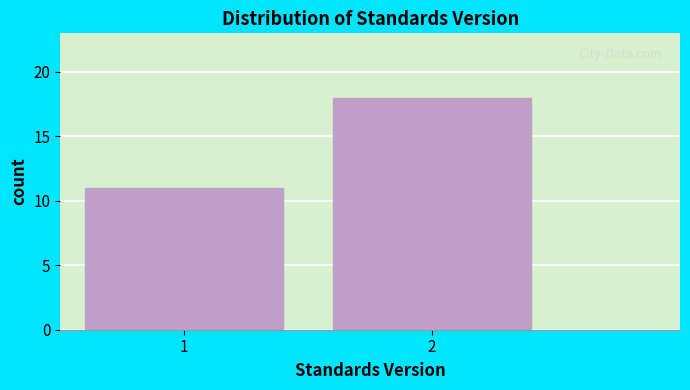

Reading left to right, transcribe all the data shown in this chart.

11	18